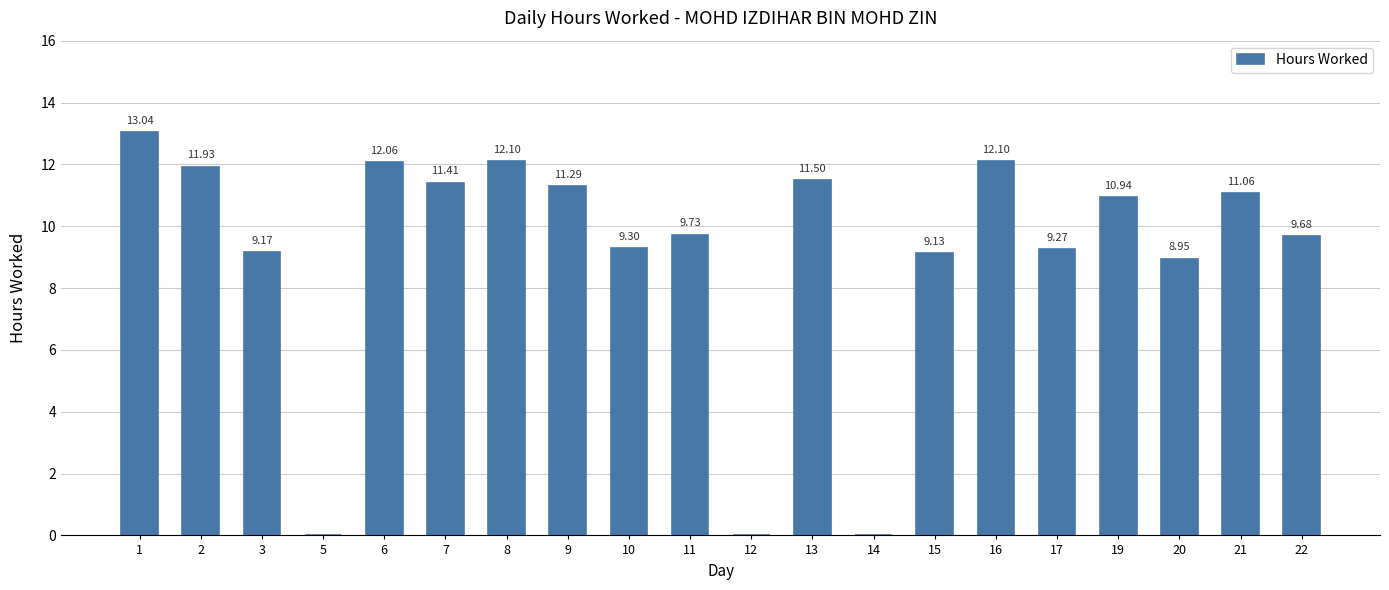

Is it true that the value at 14 is 0.0?

True